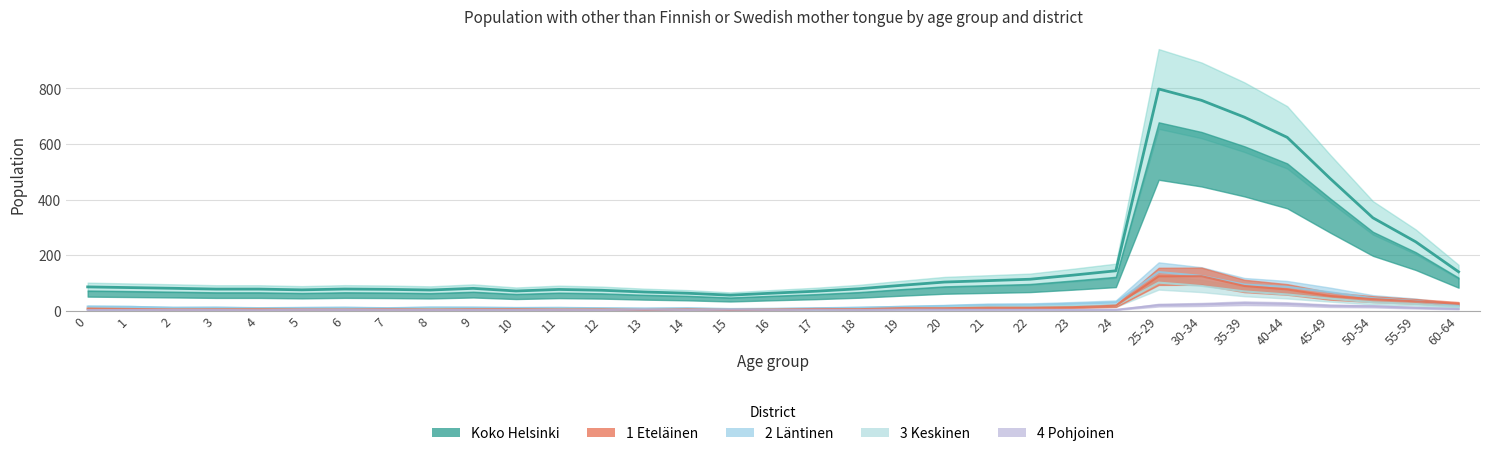

Rank the categories by 4 Pohjoinen (Yht.) value from highest to lowest.

35-39, 40-44, 30-34, 25-29, 45-49, 50-54, 55-59, 60-64, 13, 15, 17, 19, 20, 22, 5, 7, 21, 24, 16, 14, 2, 11, 1, 6, 9, 23, 3, 12, 18, 10, 8, 0, 4